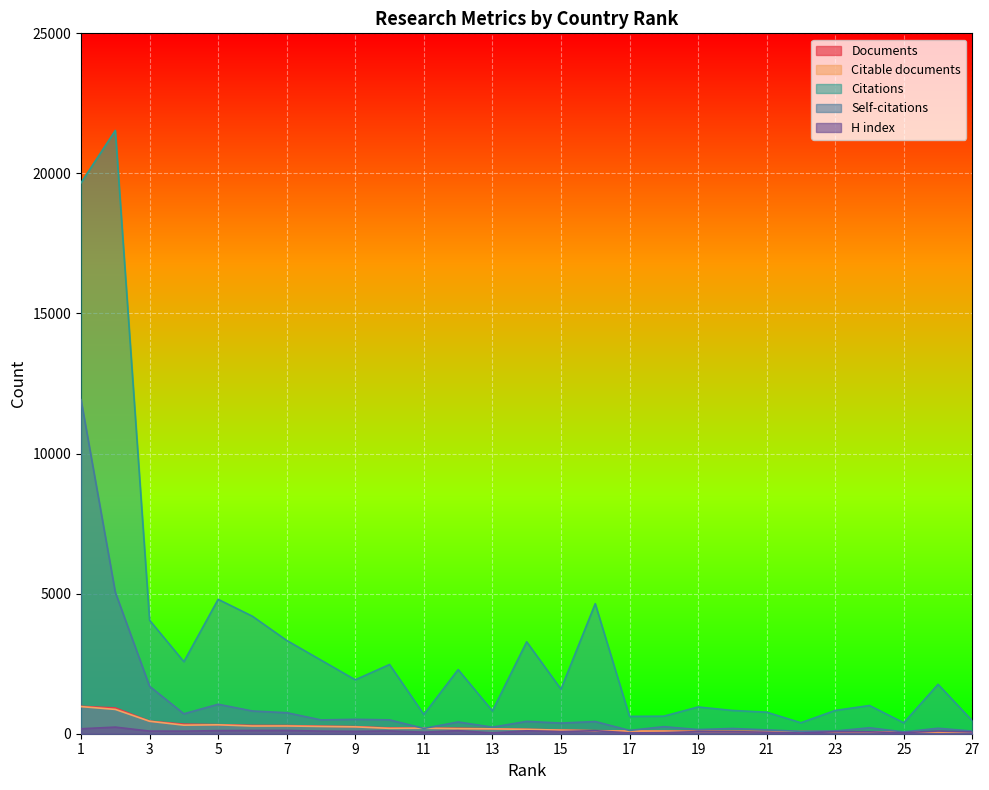

Which series changed the most between 4 and 14?

Citations